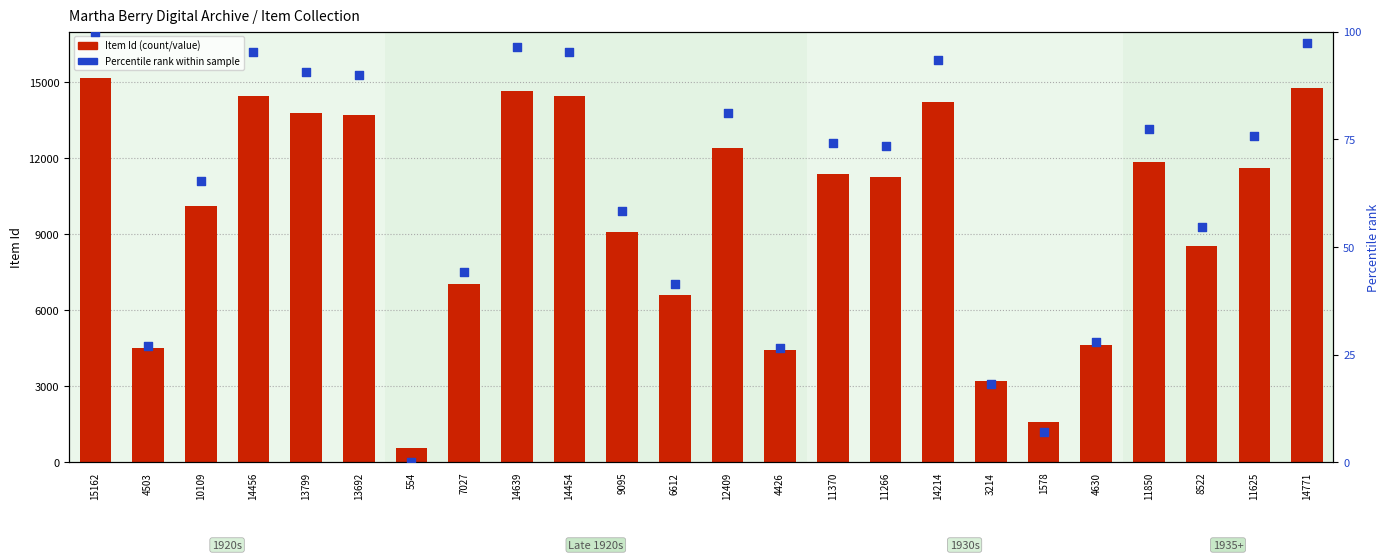

What is the total value across all series at 14456?

14551.2